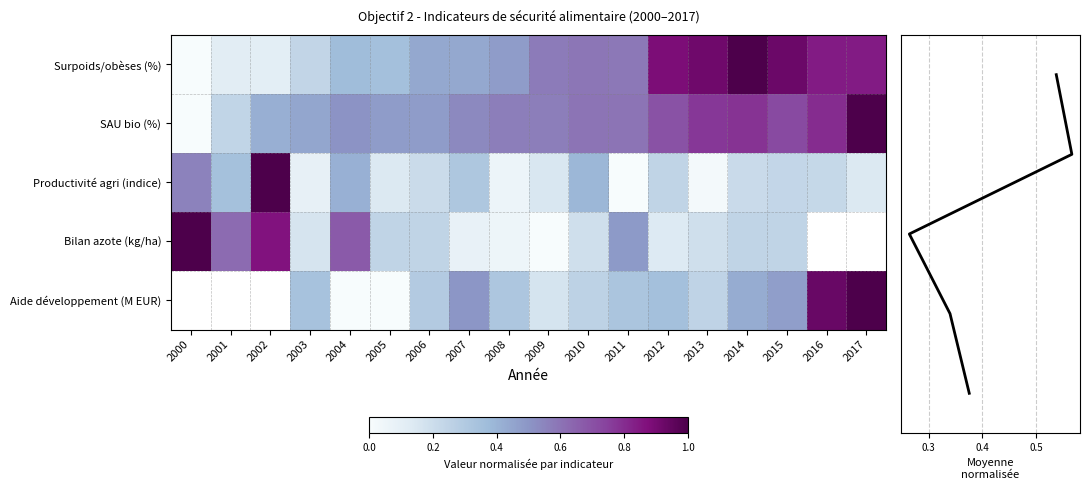

How many values in SAU bio (%) are above zero?

17